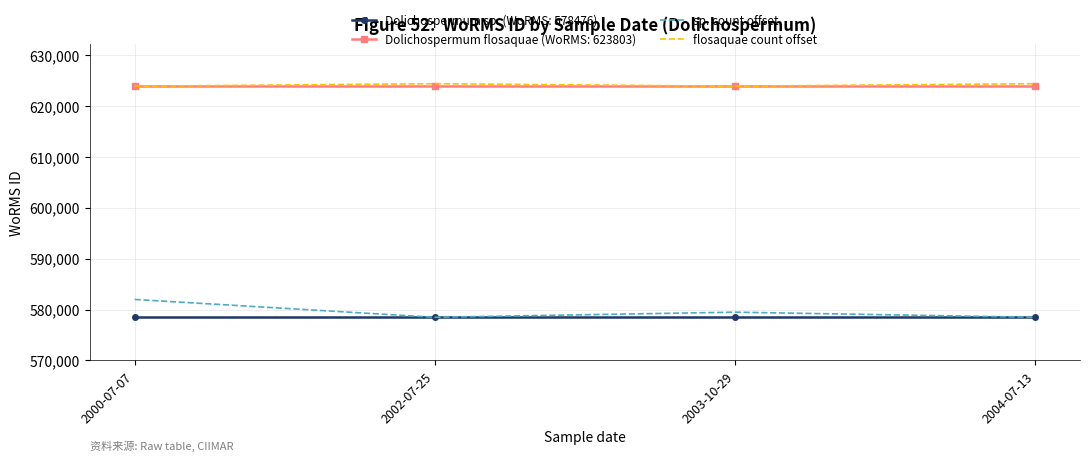

At which label does sp. count offset reach its peak?

2000-07-07